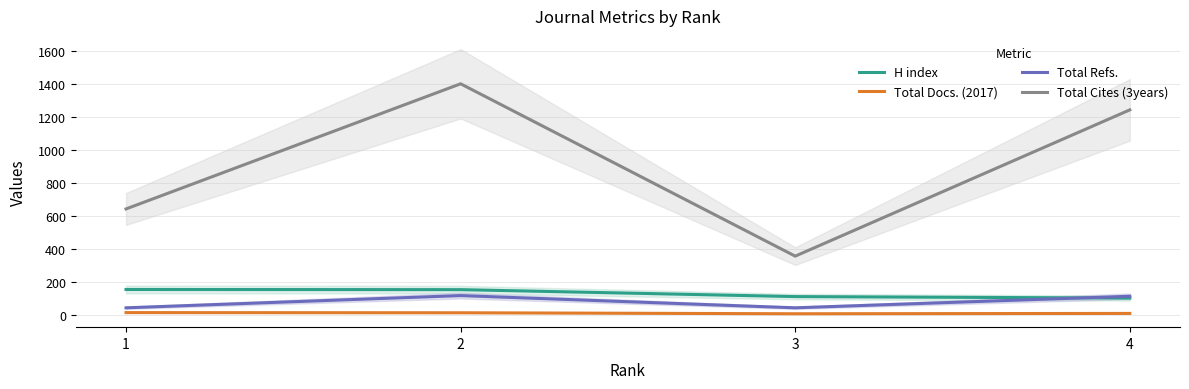

List the series in order of their peak value, lowest first.

Total Docs. (2017), Total Refs., H index, Total Cites (3years)